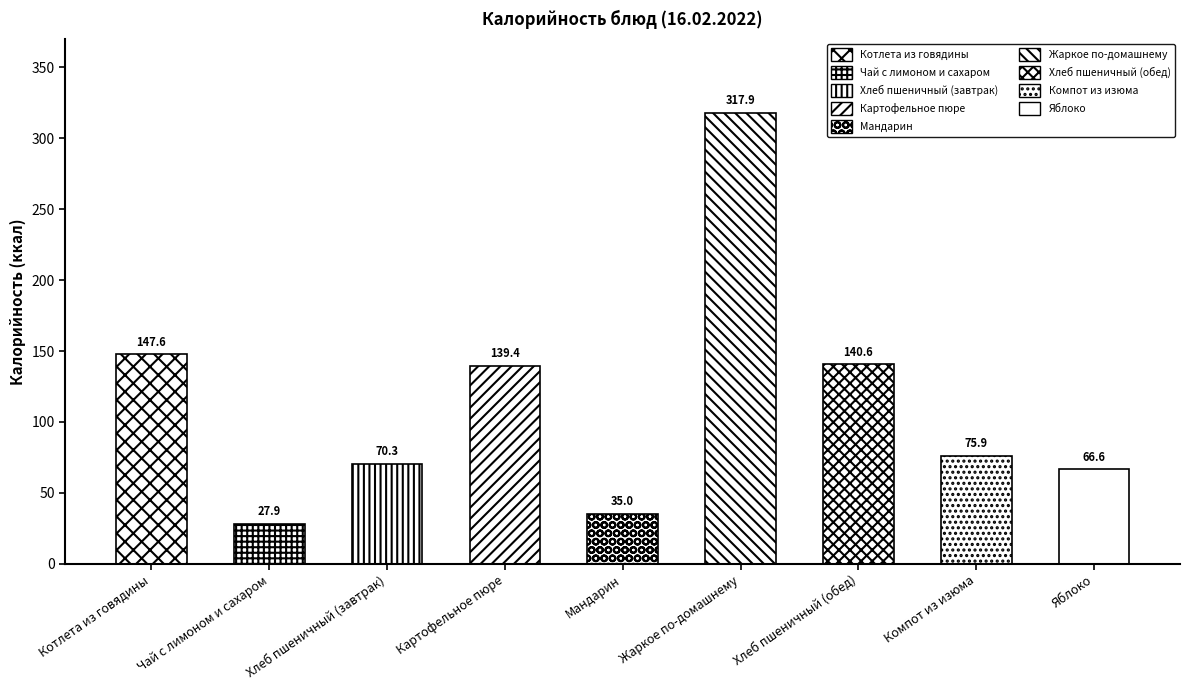

Reading left to right, transcribe all the data shown in this chart.

147.6	27.9	70.3	139.4	35.0	317.9	140.6	75.9	66.6